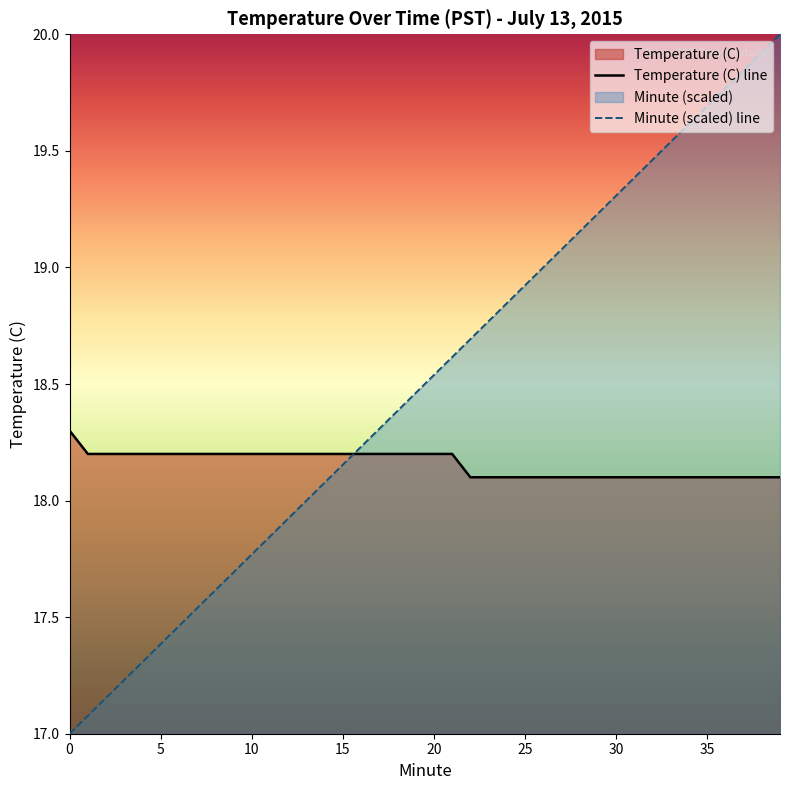

What is the difference between the Temperature (C) line values at 30 and 35?

0.0